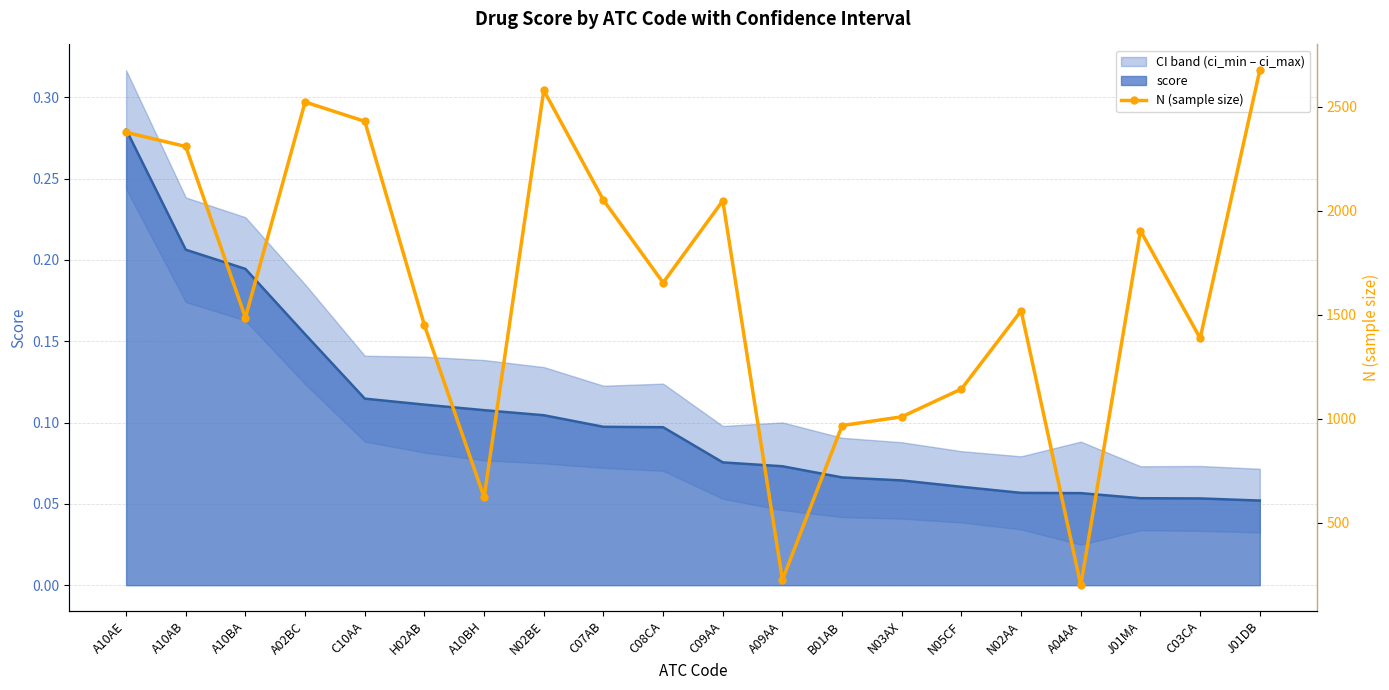

What is the change in value from B01AB to C03CA?

+420